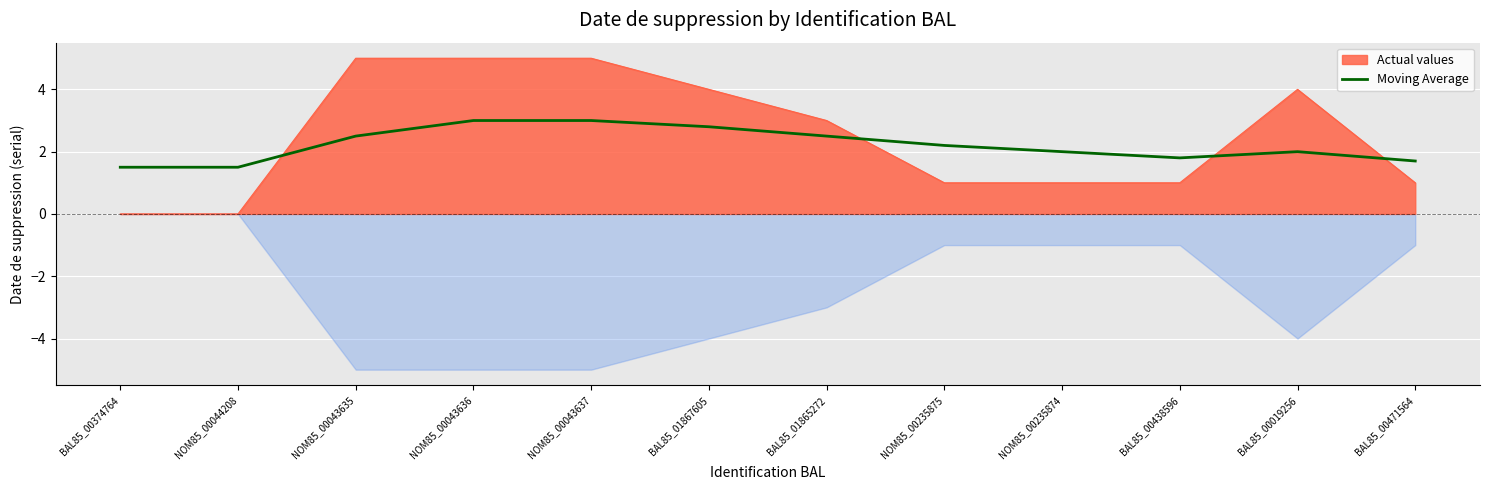

At which category does the data reach its first local valley?

BAL85_00438596